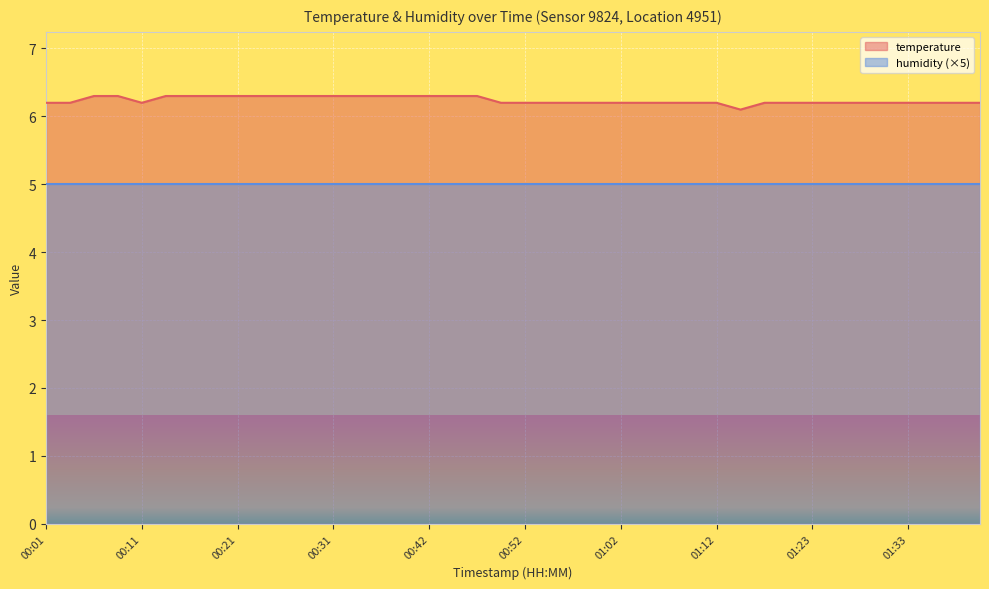

What is the difference between the maximum and minimum values?

0.2